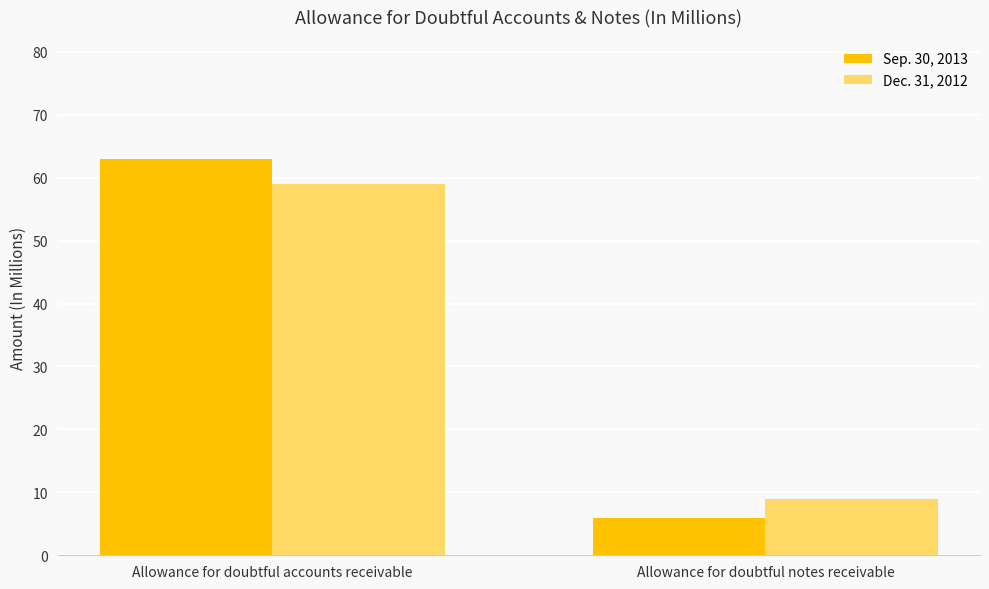

What position from the left is Allowance for doubtful notes receivable?

2